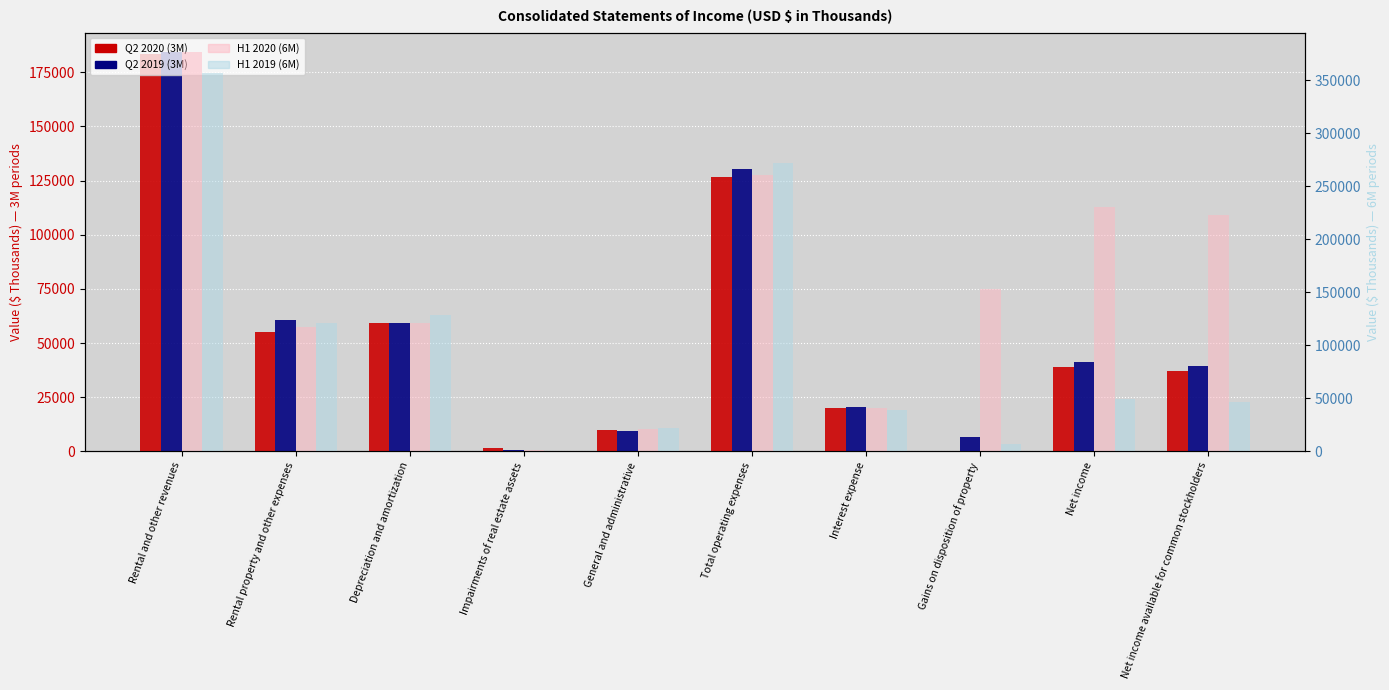

The value of Q2 2019 (3M) at Net income available for common stockholders is 39422. True or false?

True